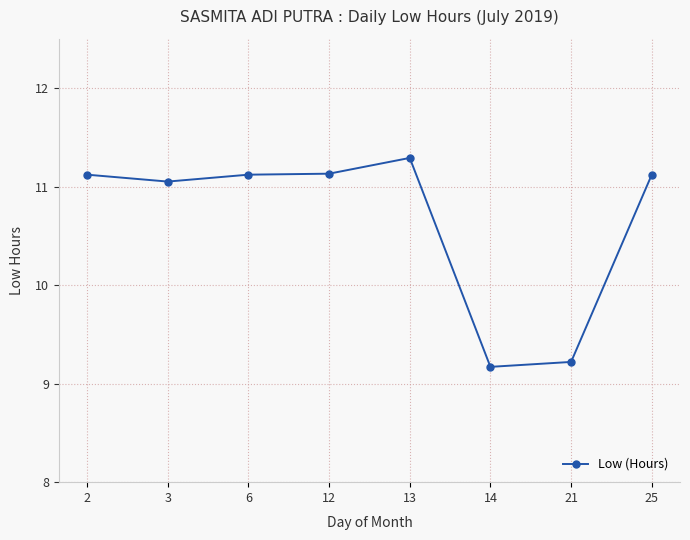

What is the difference between the maximum and minimum values?

2.1